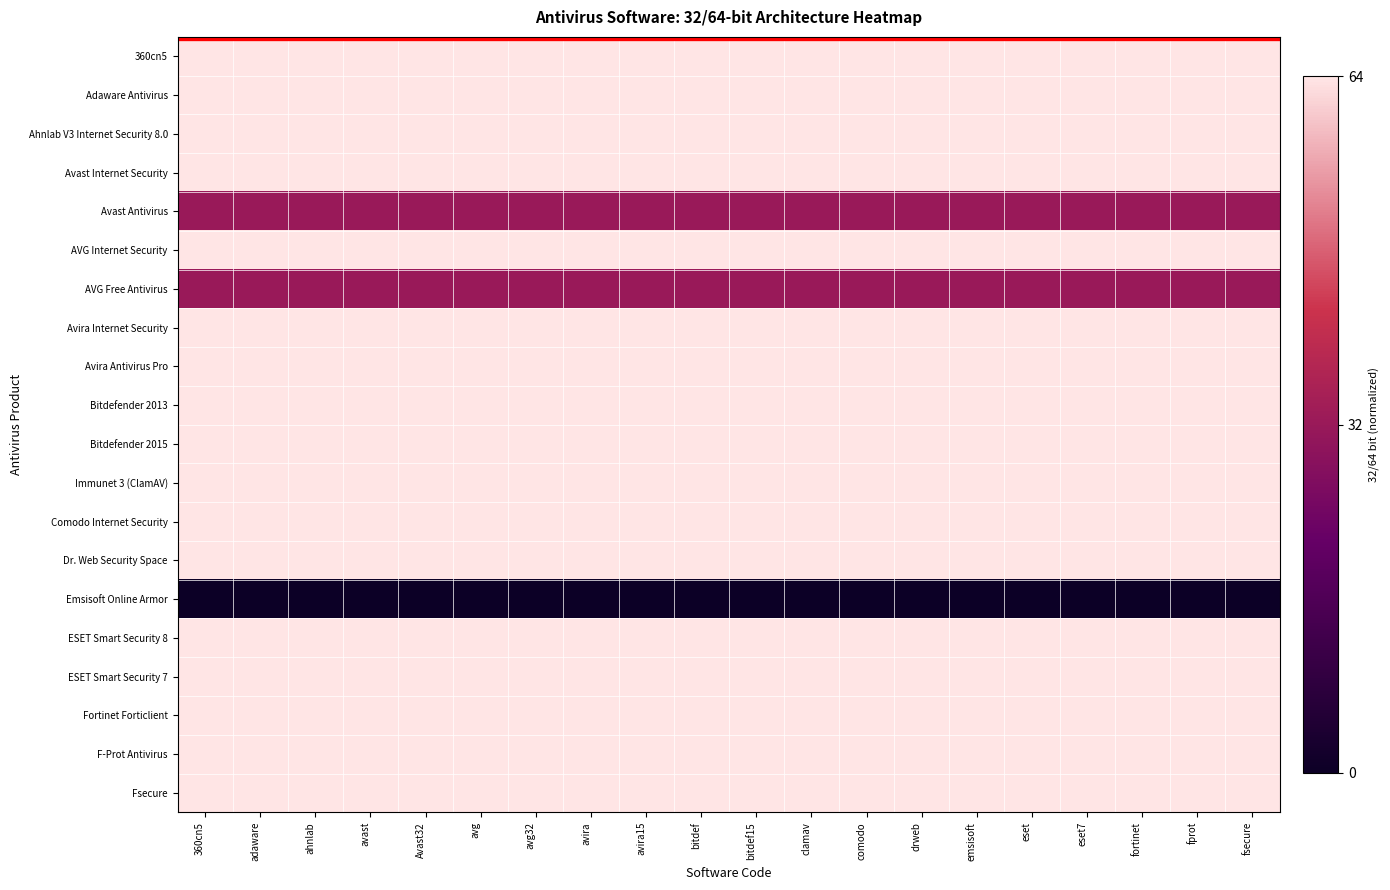

Which series changed the most between avira and drweb?

360cn5